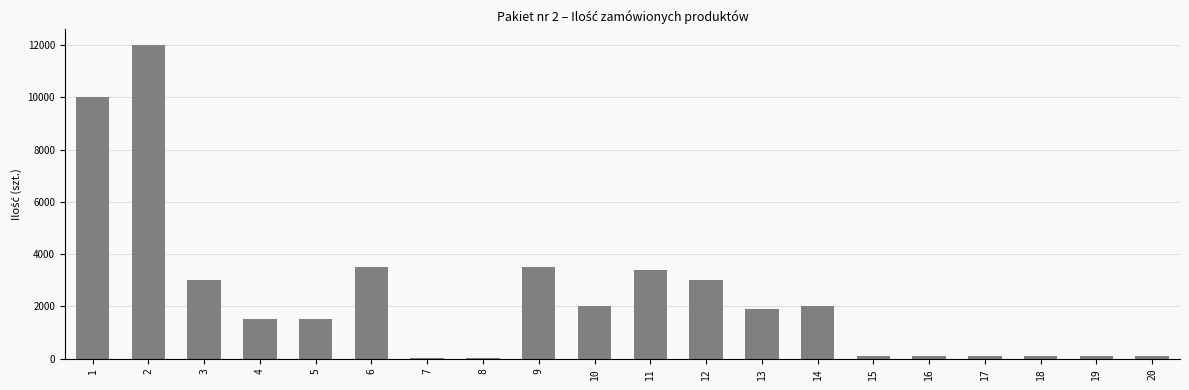

Is it true that the value at 3 is 3000?

True